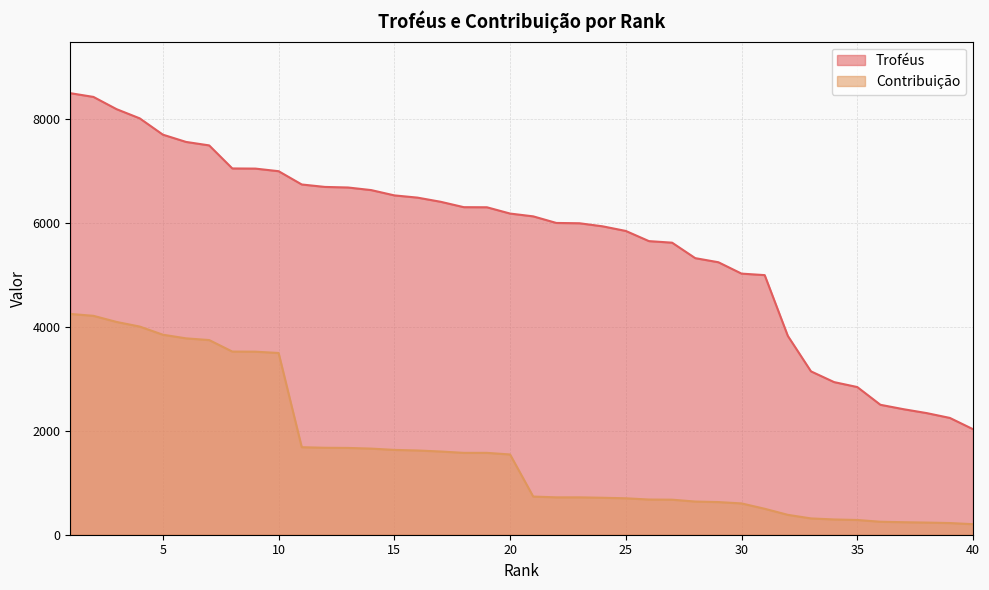

What is the difference between the second highest and minimum values in the Contribuição series?

4014